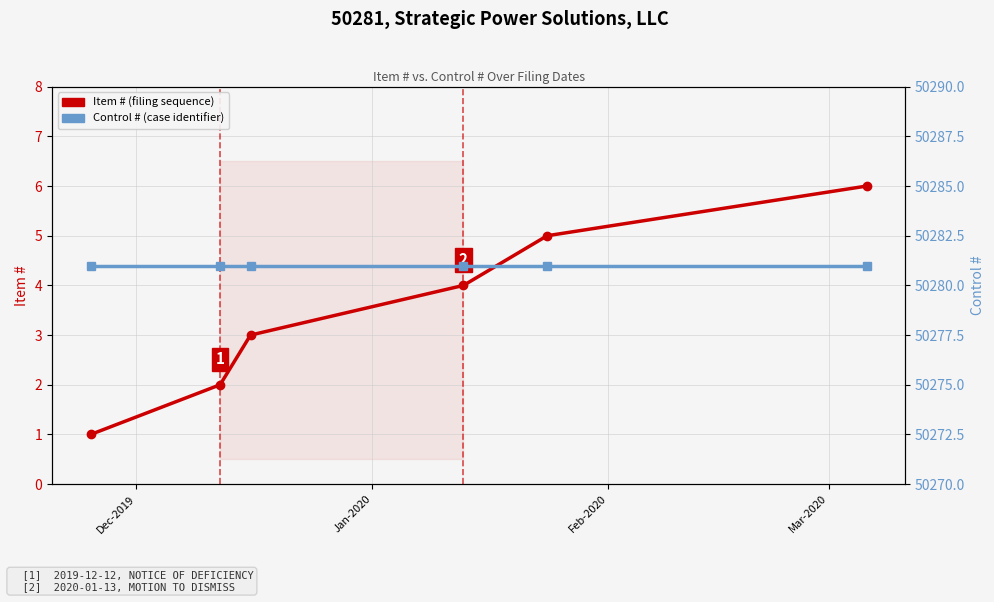

What is the approximate value of Control # at Mar-2020?

50281